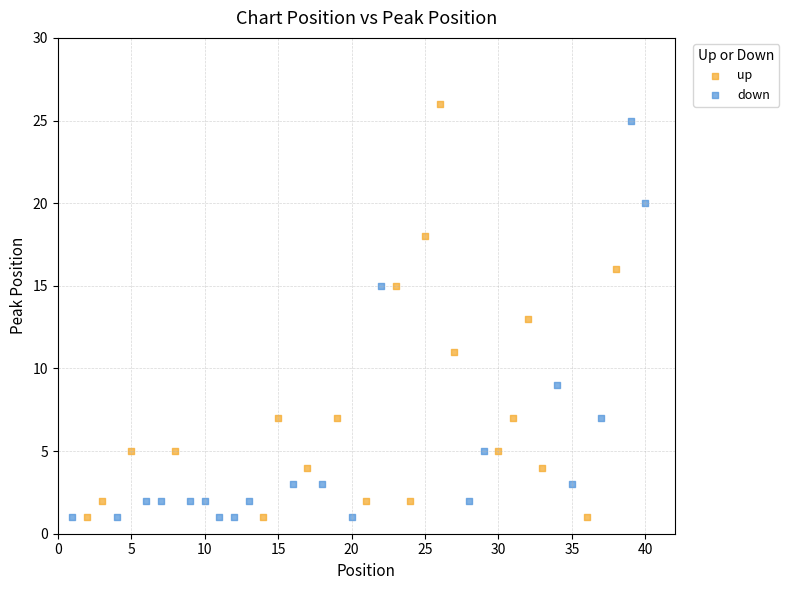

Which series contains the highest Y value?

up